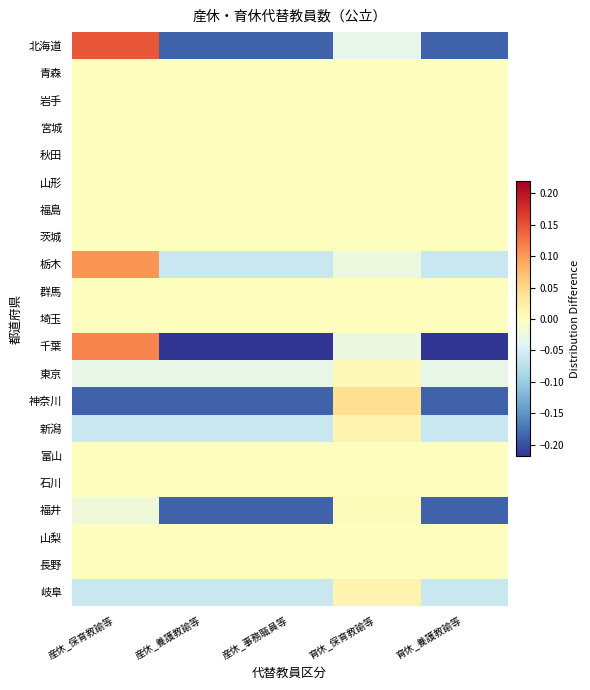

Which has a higher value, 産休_養護教諭等 or 育休_保育教諭等?

育休_保育教諭等